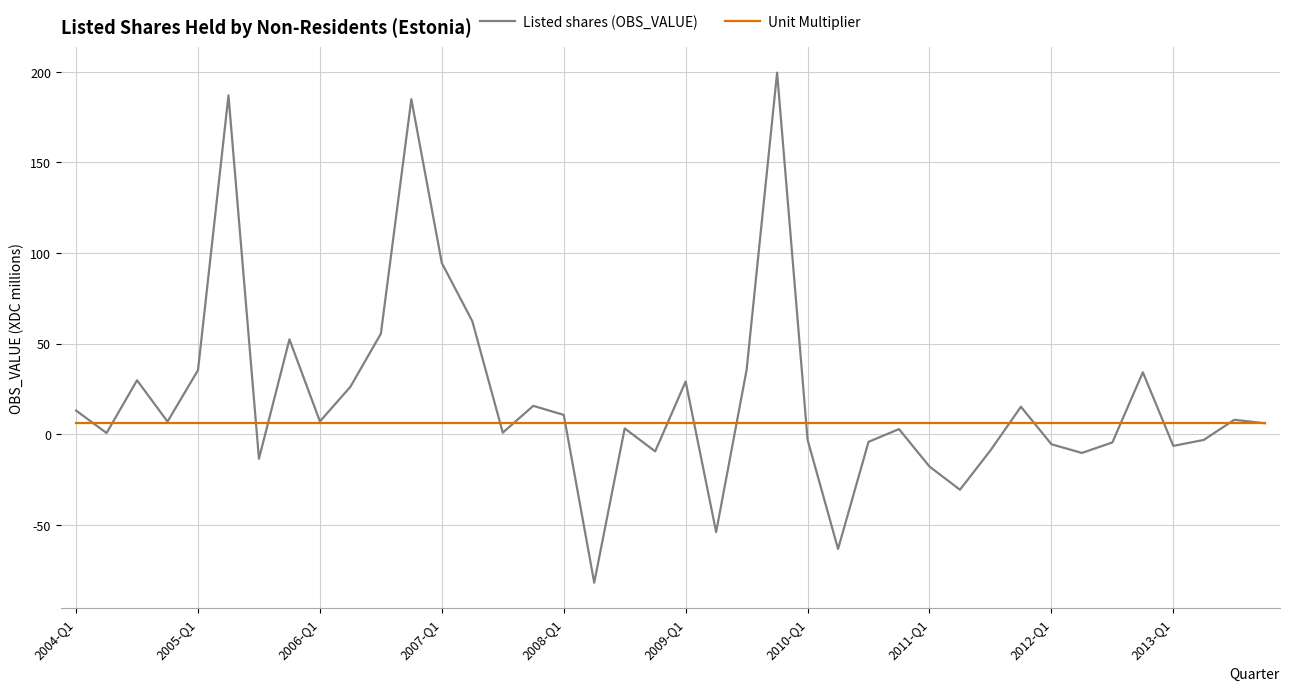

What is the greatest value displayed?

199.5